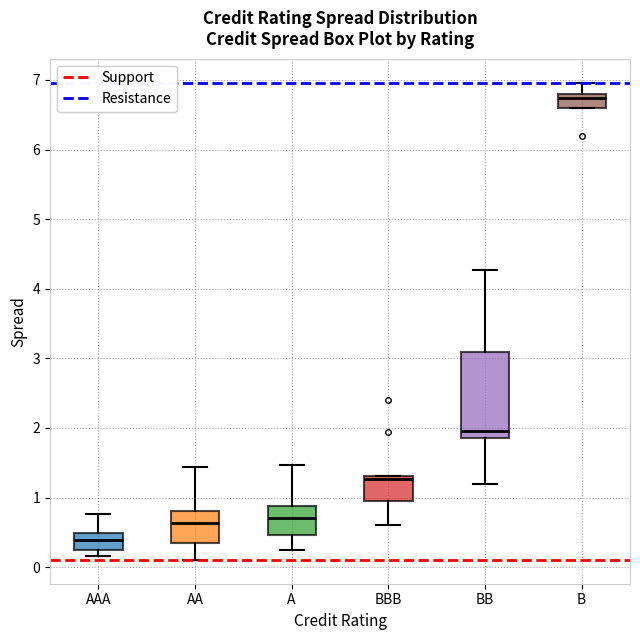

Reading left to right, transcribe this box plot: for each box, give where its median line is, the range the box spans, and where its two whiskers end, as read against the y-axis. The values are not printed on the chart, so give them approximately, as read against the axis.

AAA: median 0.4, box 0.2 to 0.5, whiskers 0.2 (just below the box's lower edge) to 0.8
AA: median 0.6, box 0.3 to 0.8, whiskers 0.1 to 1.4
A: median 0.7, box 0.5 to 0.9, whiskers 0.2 to 1.5
BBB: median 1.3 (just below the box's upper edge), box 1.0 to 1.3, whiskers 0.6 to 1.3
BB: median 2.0, box 1.9 to 3.1, whiskers 1.2 to 4.3
B: median 6.7, box 6.6 to 6.8, whiskers 6.6 to 7.0